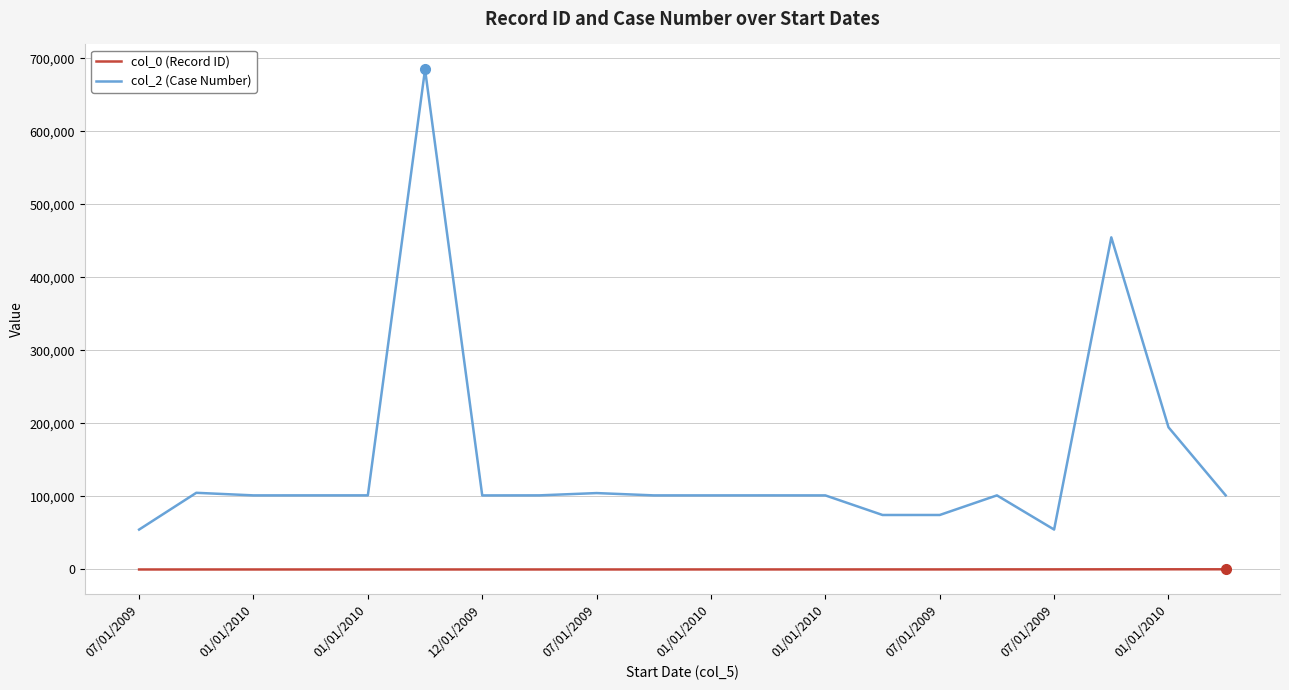

What is the difference between the second highest and second lowest values in the col_2 (Case Number) series?

400056